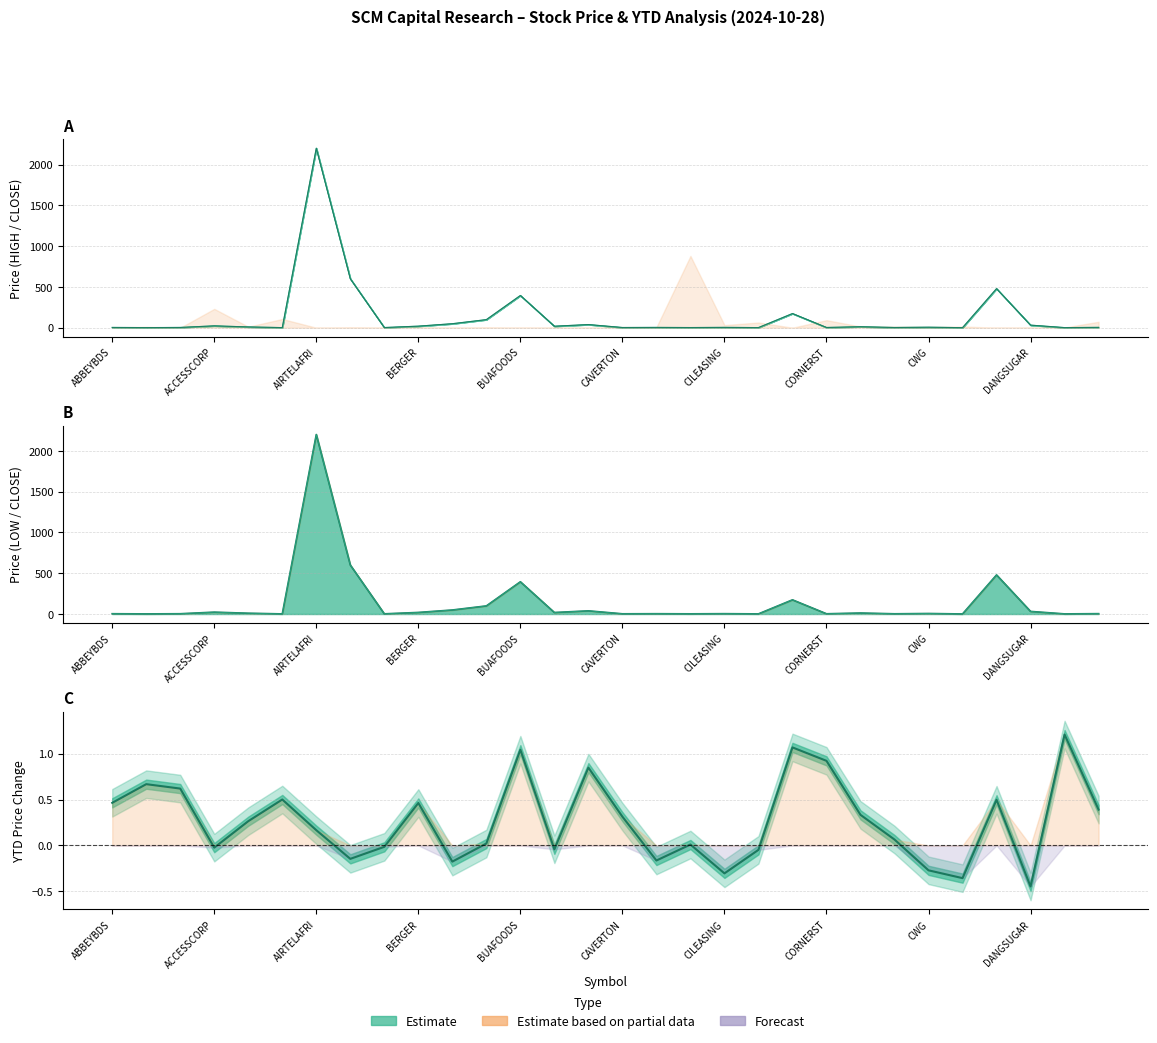

What is the maximum value shown in the chart?

2200.0